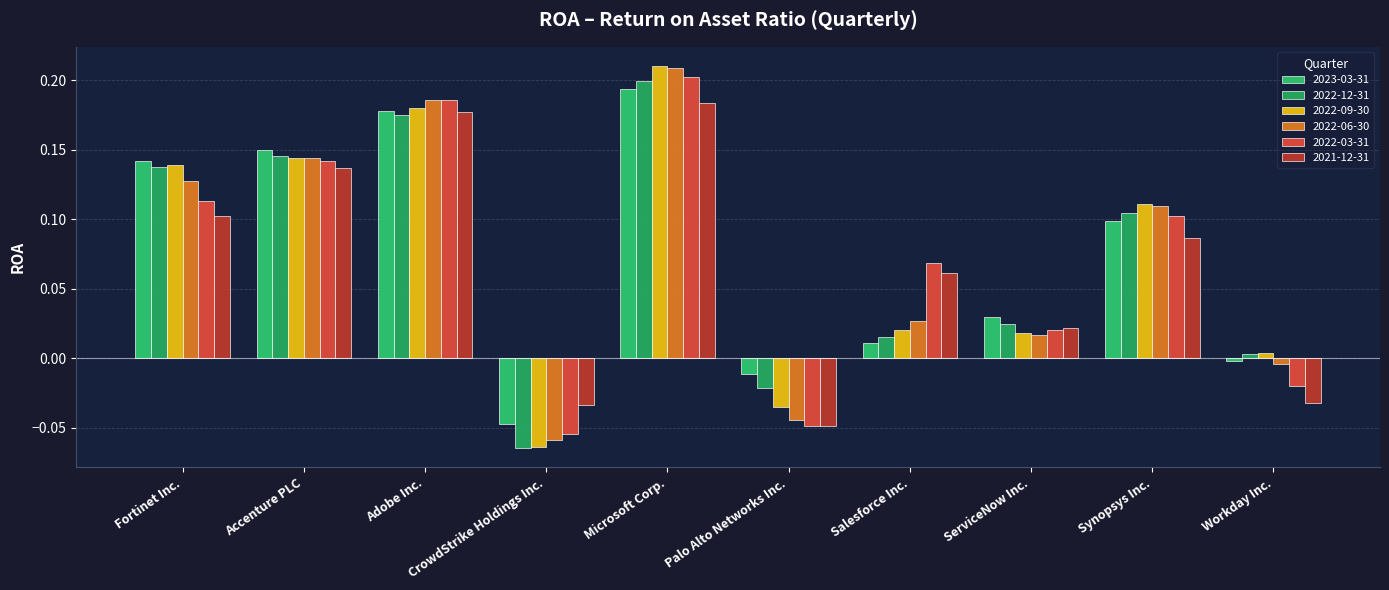

How many values in the 2021-12-31 series are below 0?

3